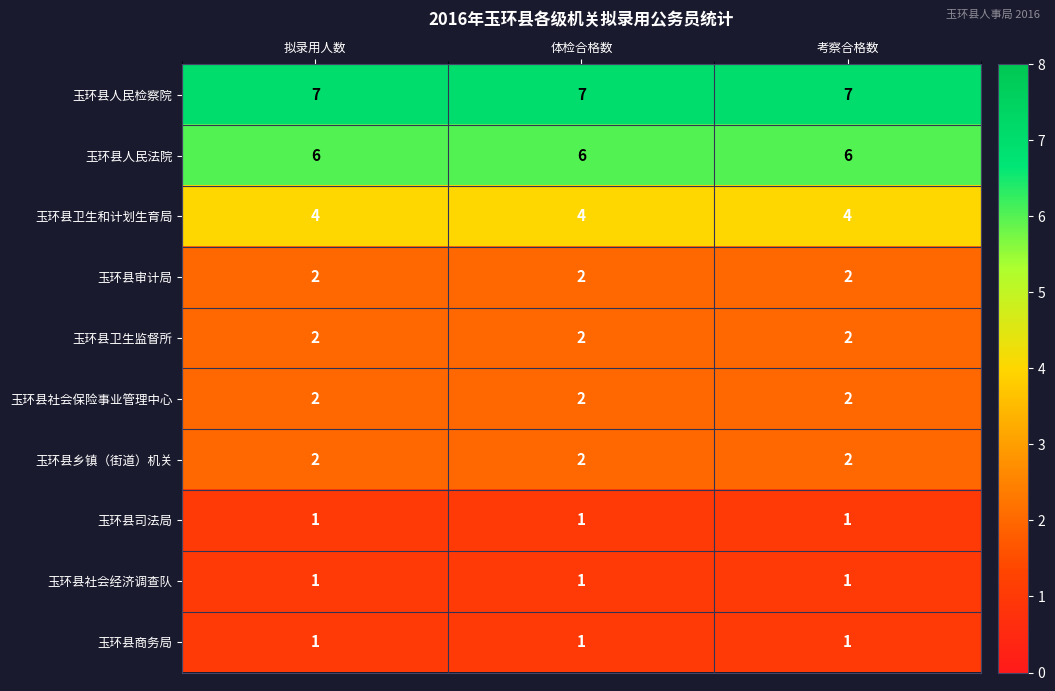

What is the sum of all 玉环县卫生和计划生育局 values?

12